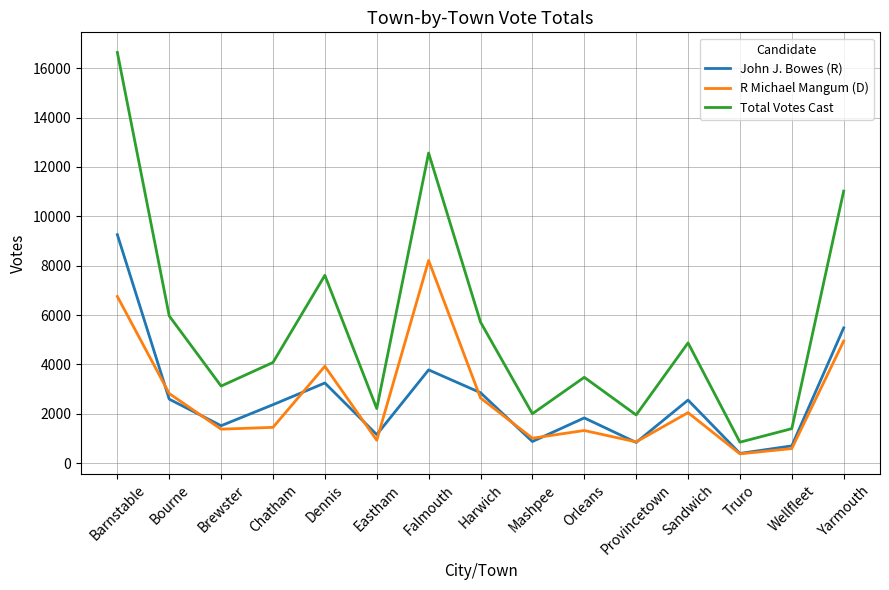

At which label does Total Votes Cast reach its peak?

Barnstable